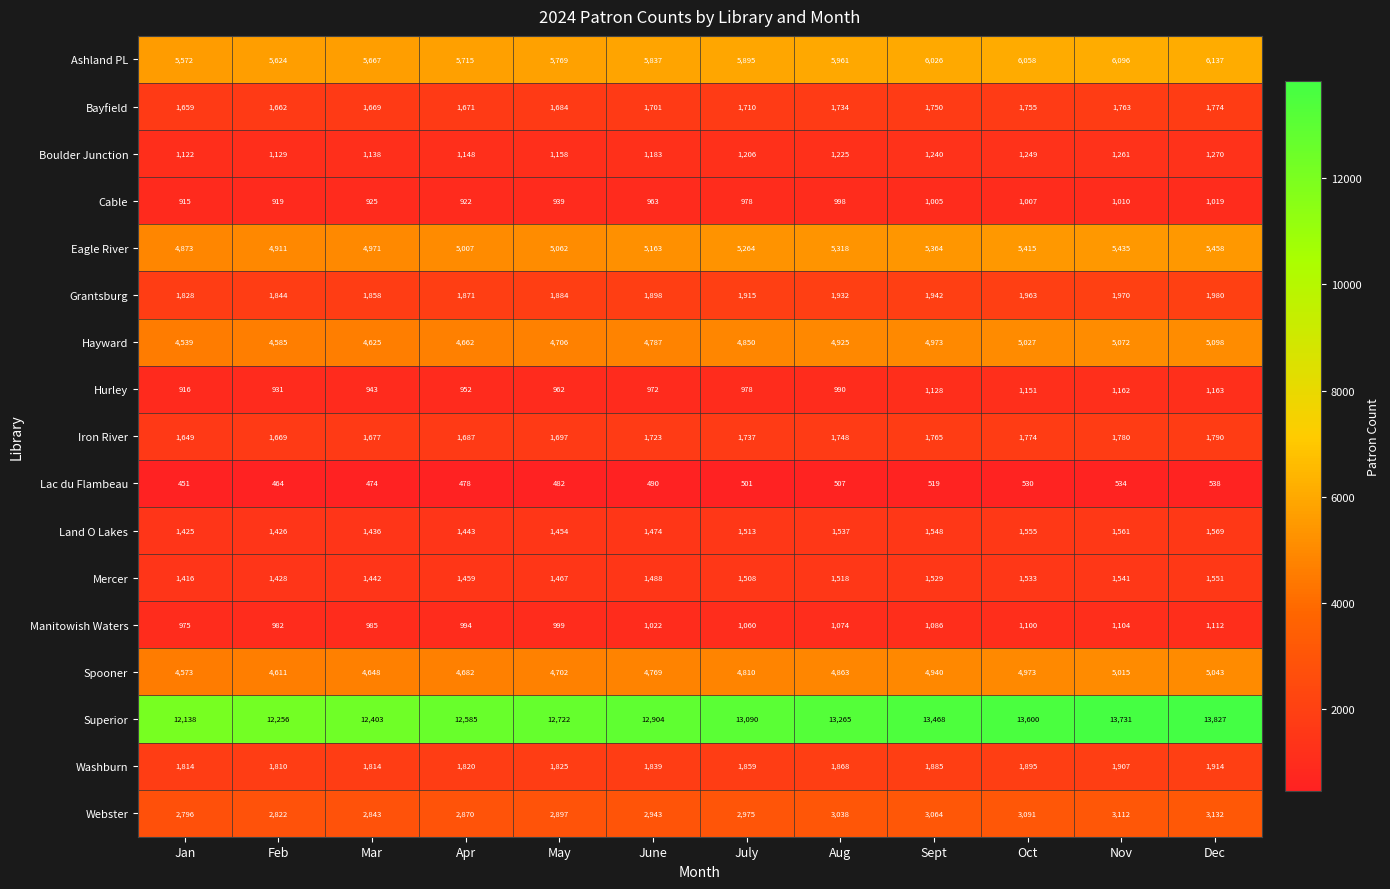

What is the difference between the maximum and second lowest values in the Lac du Flambeau series?

74